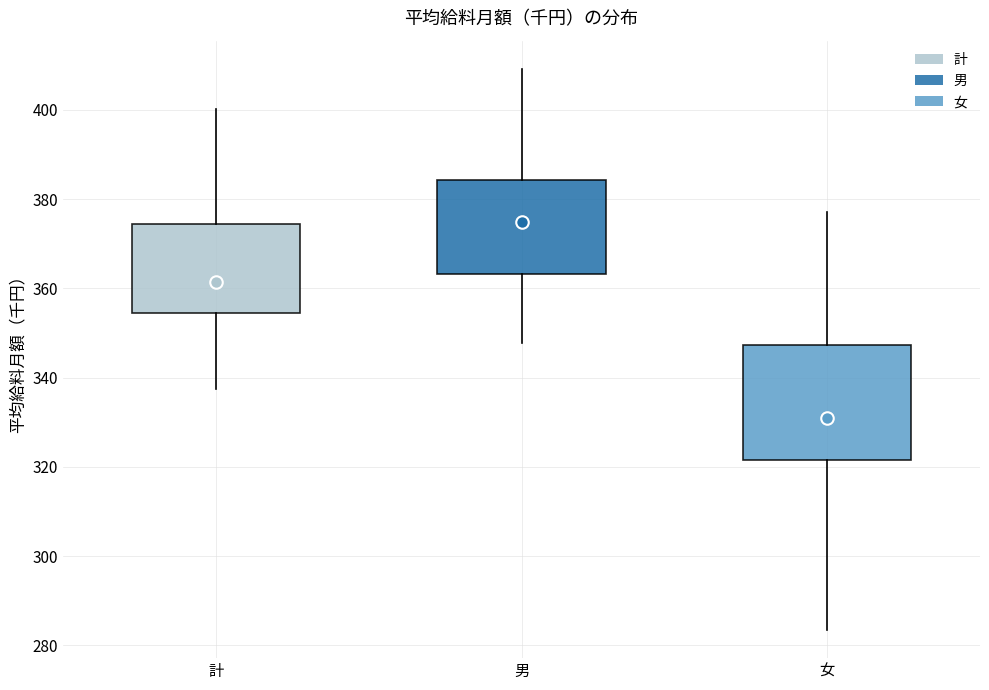

Which box's median line is the lowest?

女